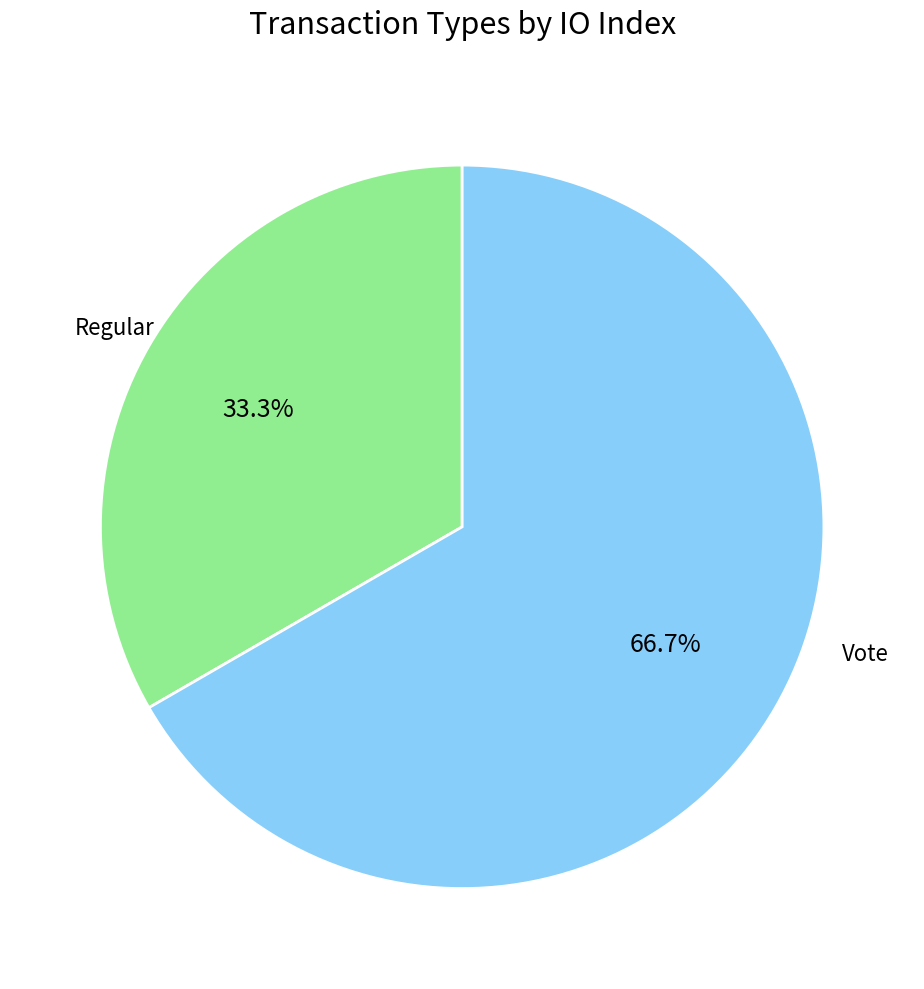

To the nearest percent, what percentage of the pie is Vote?

67%